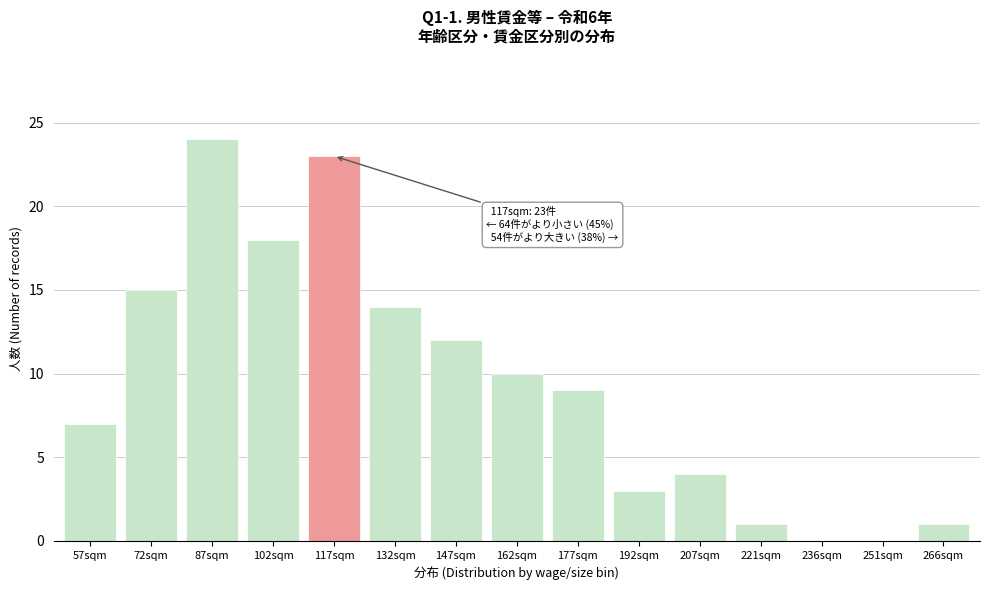

Reading right to left, transcribe all the data shown in this chart.

266sqm=1	251sqm=0	236sqm=0	221sqm=1	207sqm=4	192sqm=3	177sqm=9	162sqm=10	147sqm=12	132sqm=14	117sqm=23	102sqm=18	87sqm=24	72sqm=15	57sqm=7